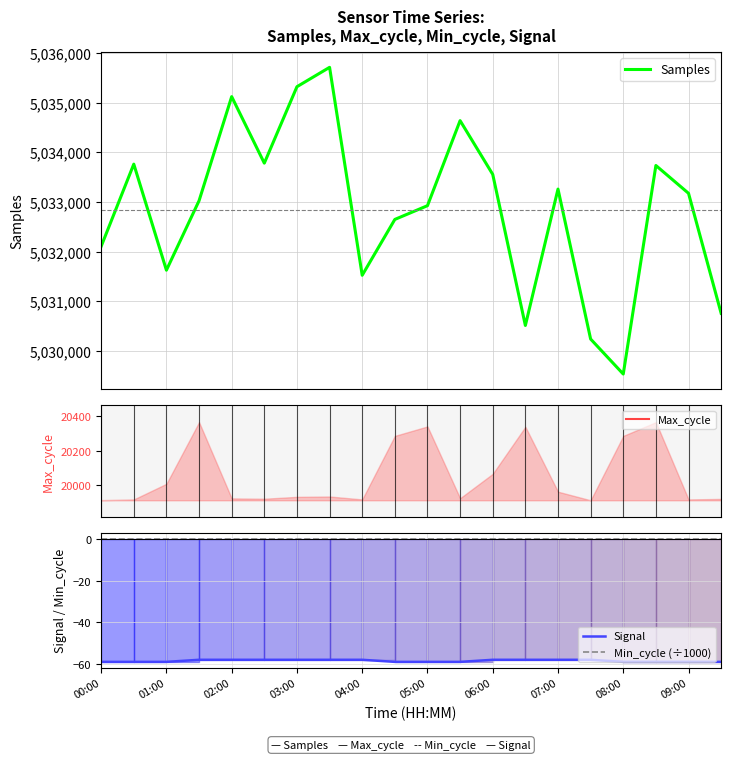

Is it true that Signal equals -33.9 at 04:00?

False